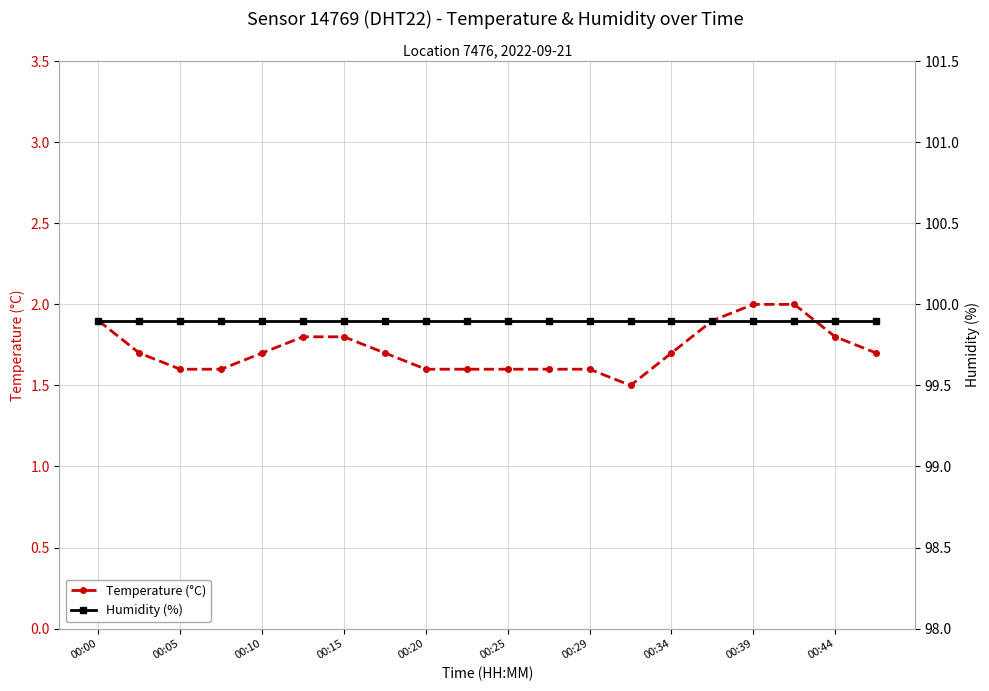

What is the lowest value of the Temperature (°C) series?

1.5